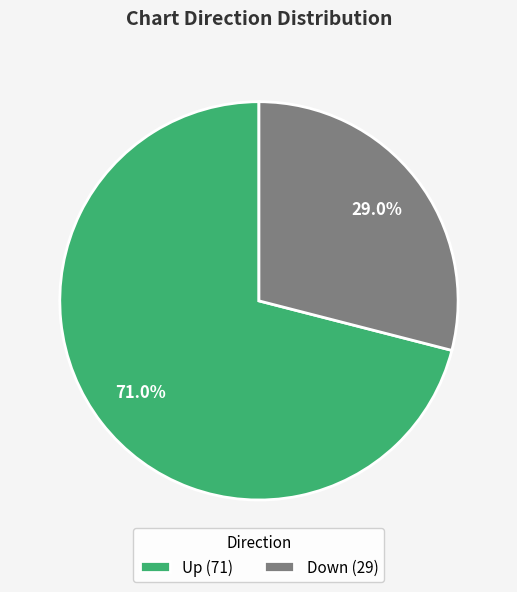

Is the sum of Down (29) and Up (71) greater than half?

Yes